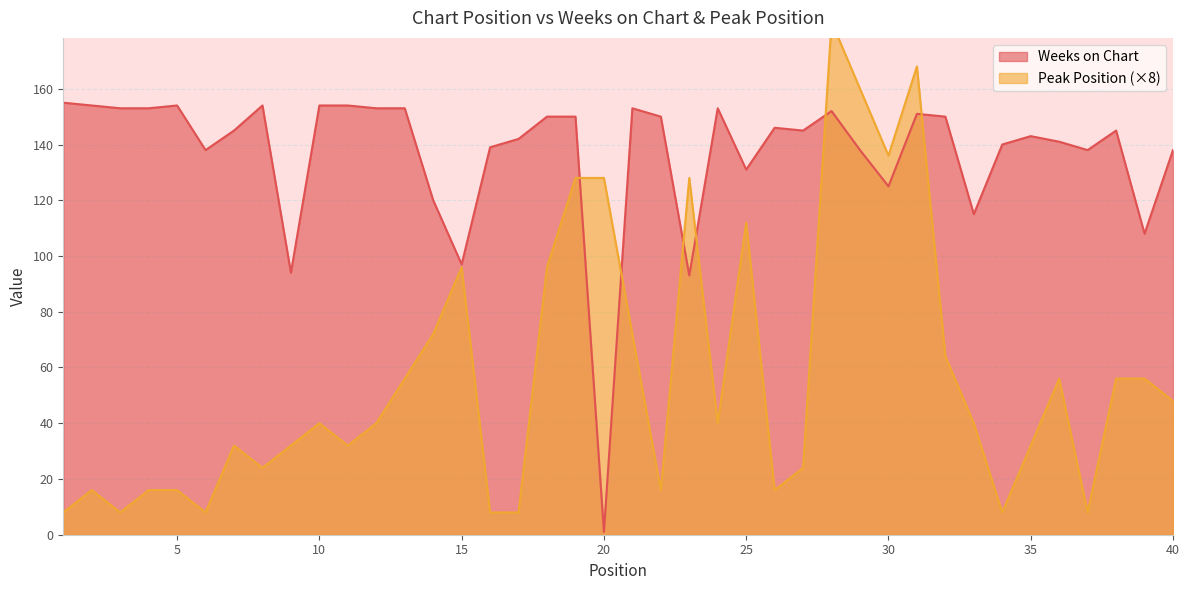

At which category is the sum across all series the highest?

28